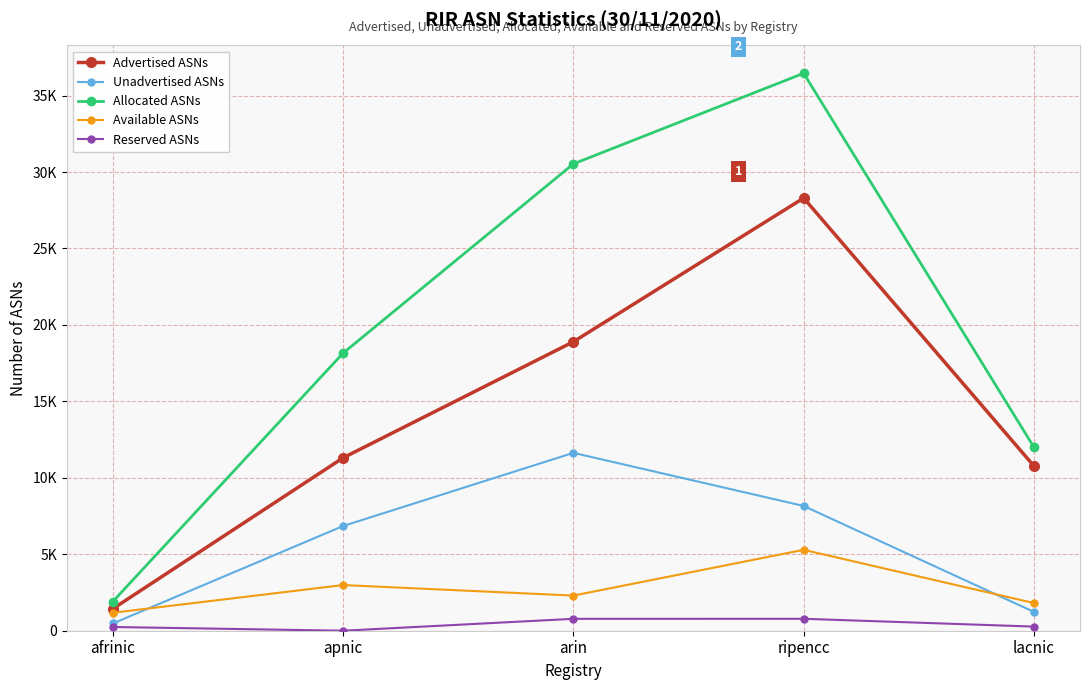

What are all the series names shown in the legend?

Advertised ASNs, Unadvertised ASNs, Allocated ASNs, Available ASNs, Reserved ASNs